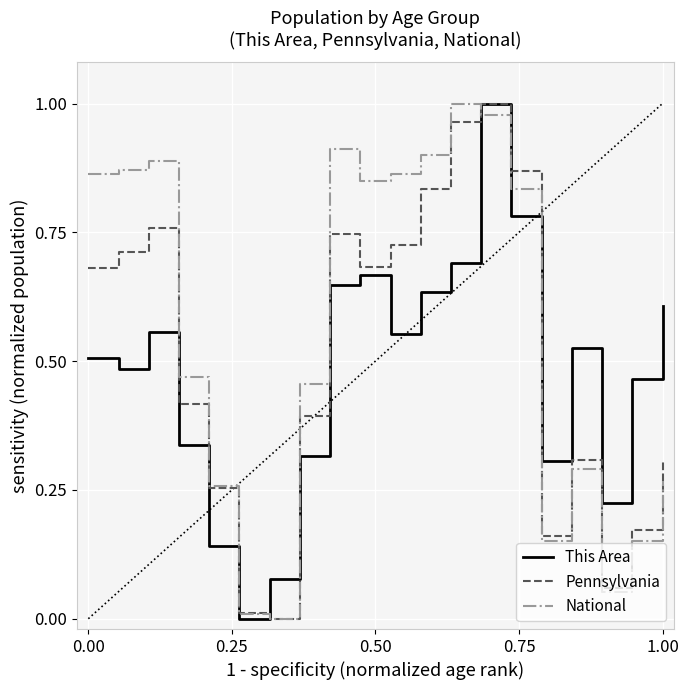

What are all the series names shown in the legend?

This Area, Pennsylvania, National